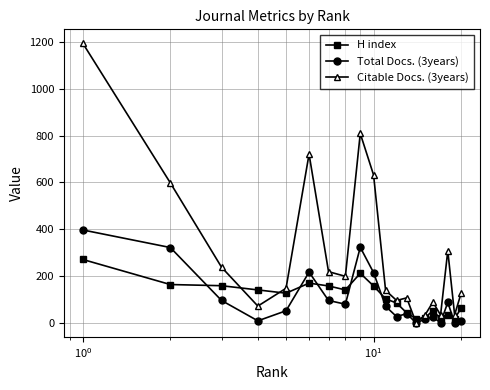

What is the value of the Total Docs. (3years) point at the 8th from the left?

80